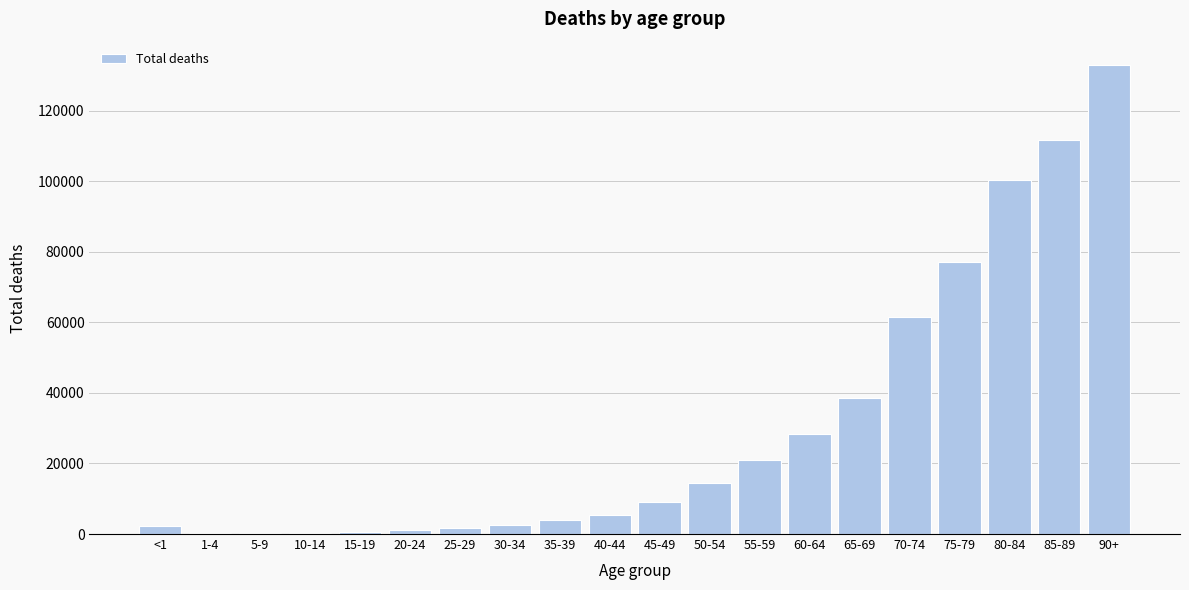

What is the sum of all values?

614105